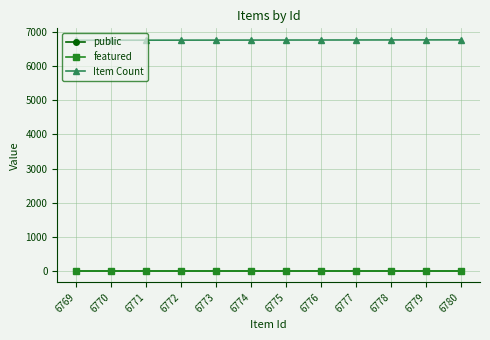

True or false: Item Count has a value of 6774 at 6774.

True